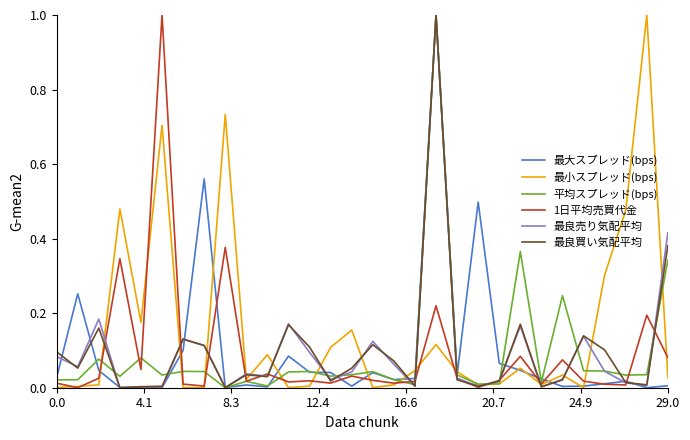

What is the greatest value displayed?

1.0